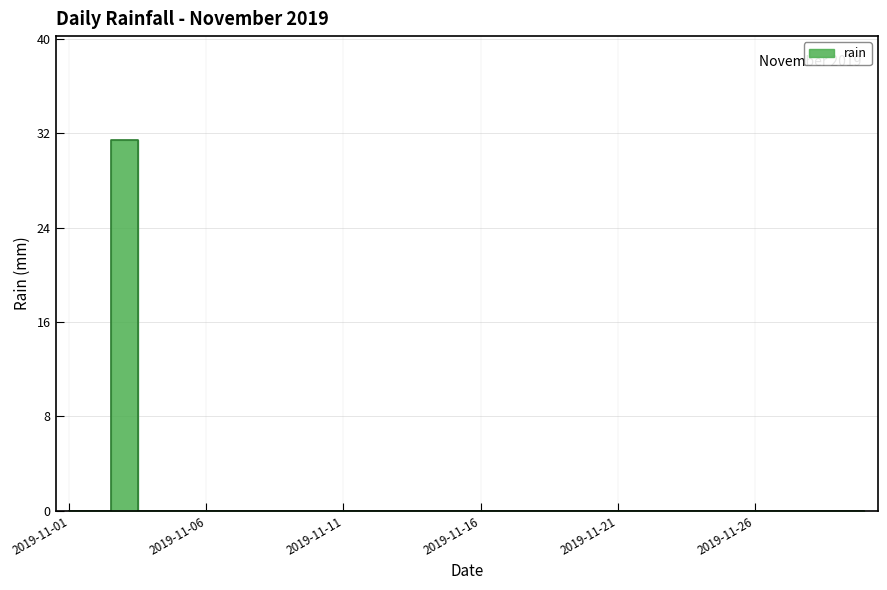

True or false: the data shows 20.0 at 2019-11-12.

False